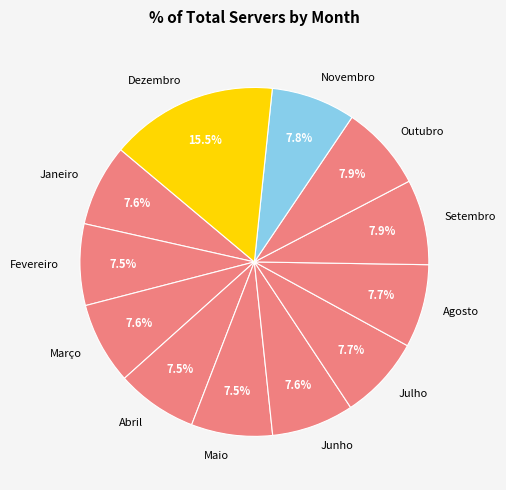

Approximately how many times larger is the value at Janeiro compared to Fevereiro?

1.0